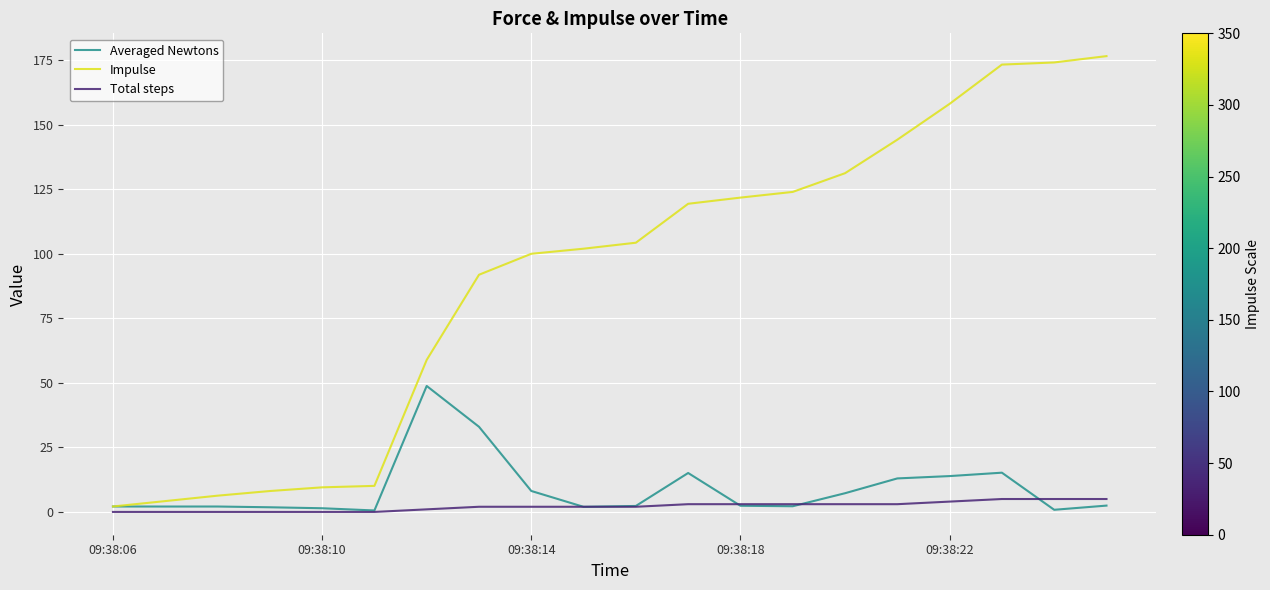

What is the highest value of the Total steps series?

5.0